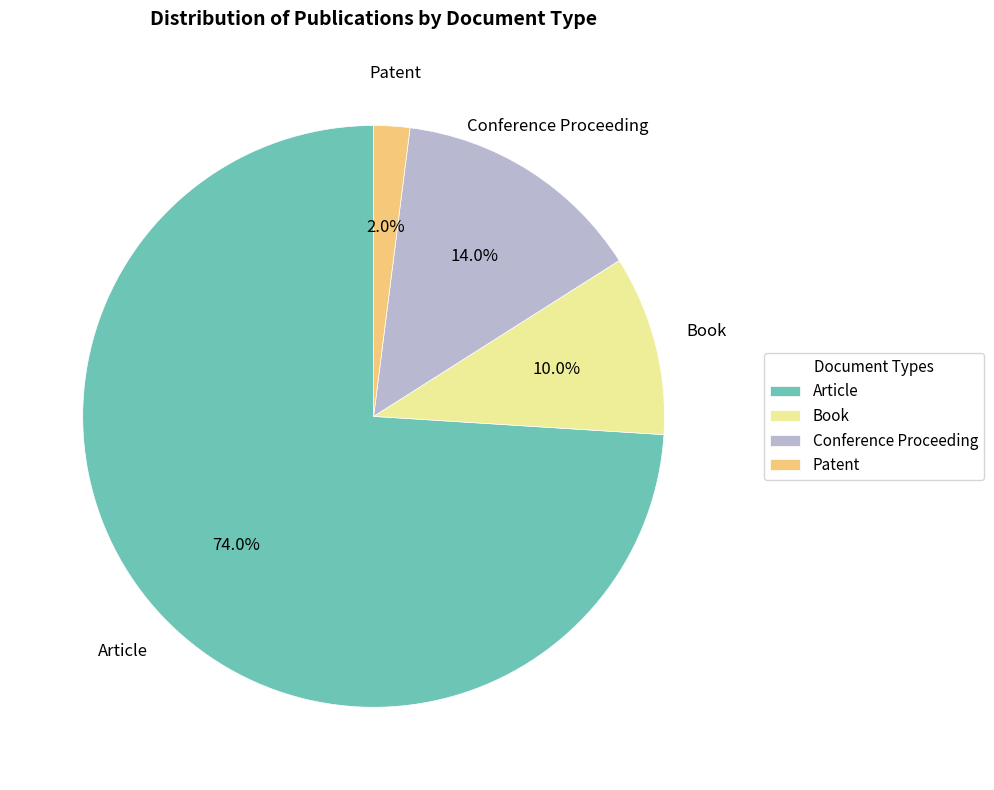

Is there a majority slice in this chart?

Yes